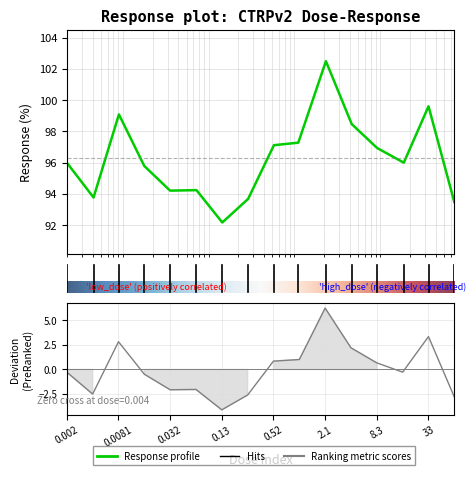

Reading left to right, what are all the values shown in this chart?

-0.3	-2.5	2.8	-0.5	-2.1	-2.0	-4.1	-2.6	0.8	1.0	6.2	2.2	0.7	-0.3	3.3	-2.8